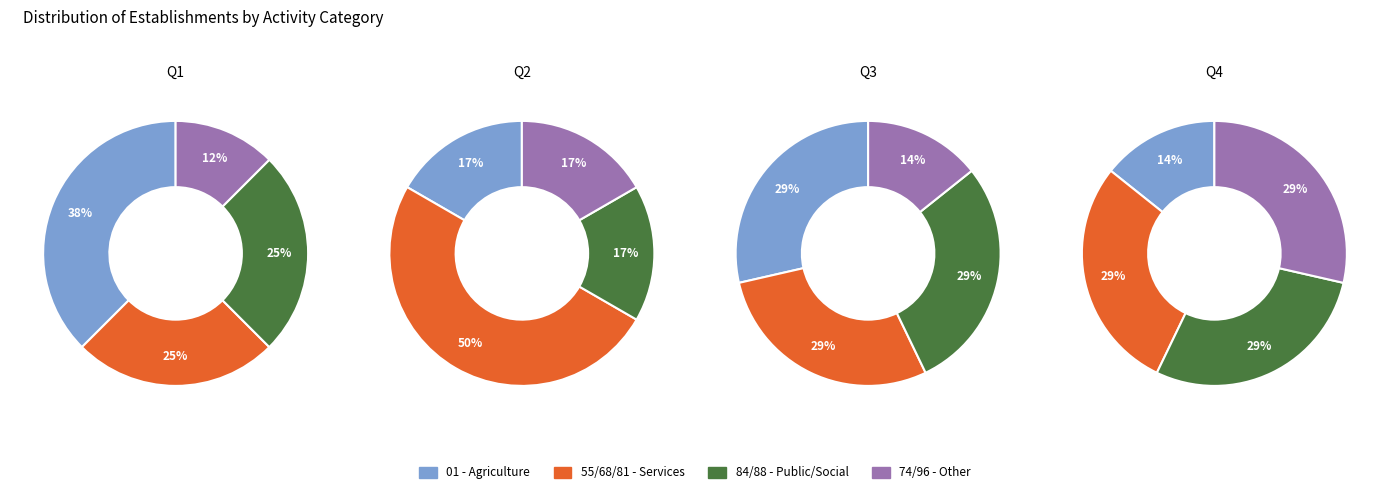

Rank the series at 1 from highest to lowest value.

55/68/81 - Services, 01 - Agriculture, 84/88 - Public/Social, 74/96 - Other